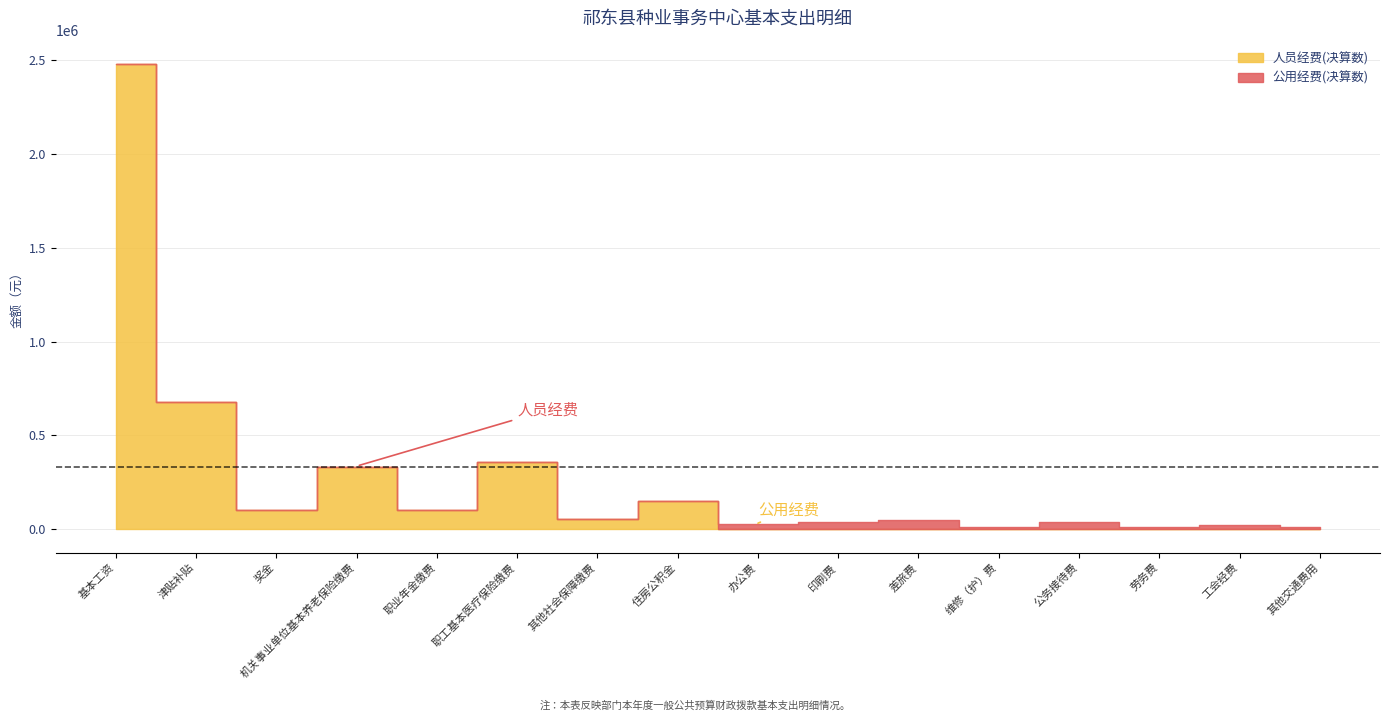

Which series has the largest total across all categories?

人员经费(决算数)